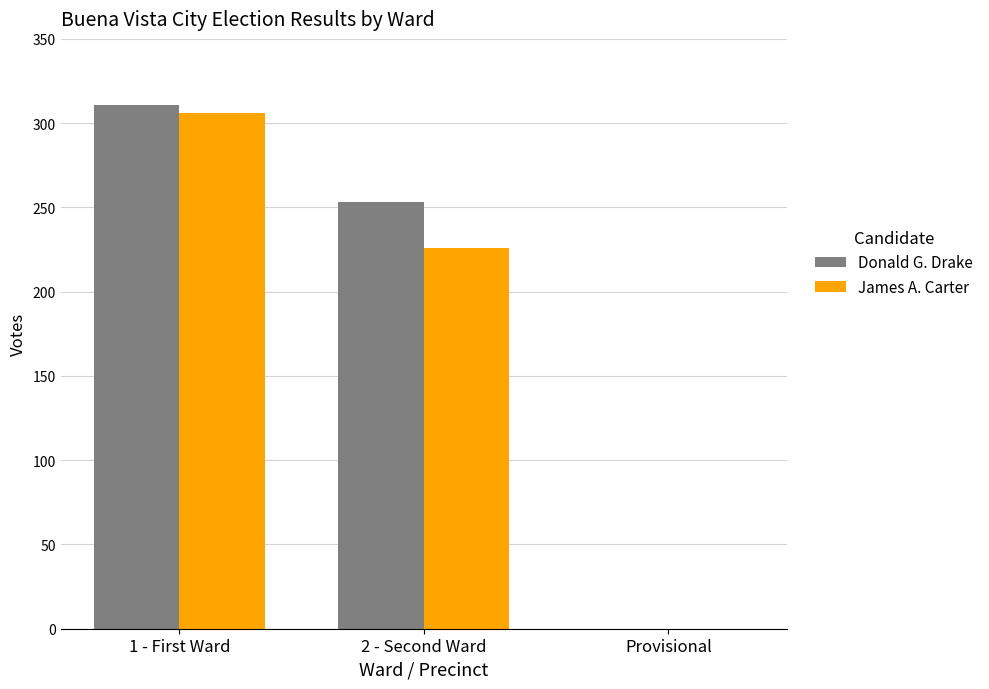

Which series changed the most between 2 - Second Ward and Provisional?

Donald G. Drake